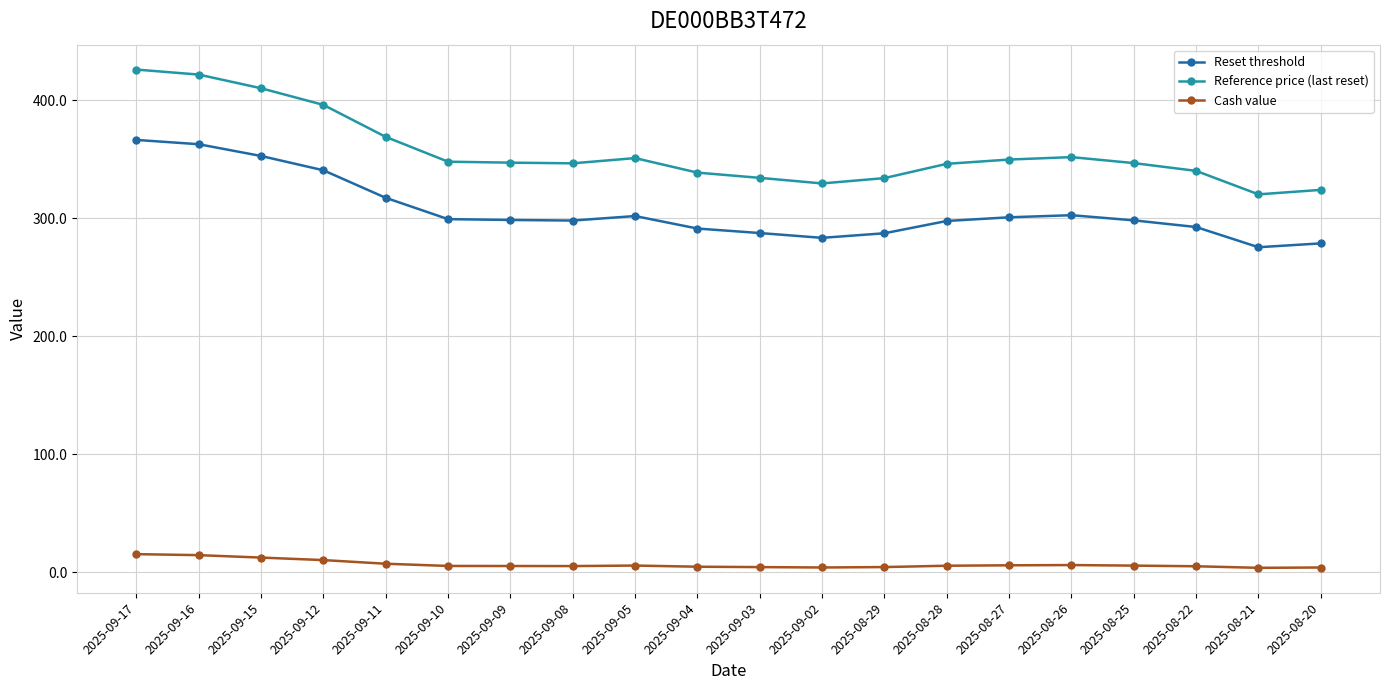

In Cash value, how many points are higher than both neighbors (excluding endpoints)?

2